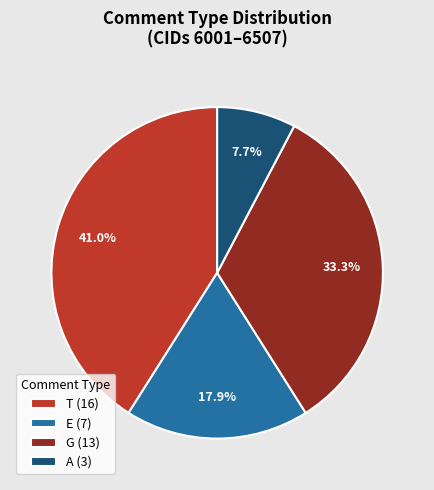

Rank the categories by value from lowest to highest.

A (3), E (7), G (13), T (16)